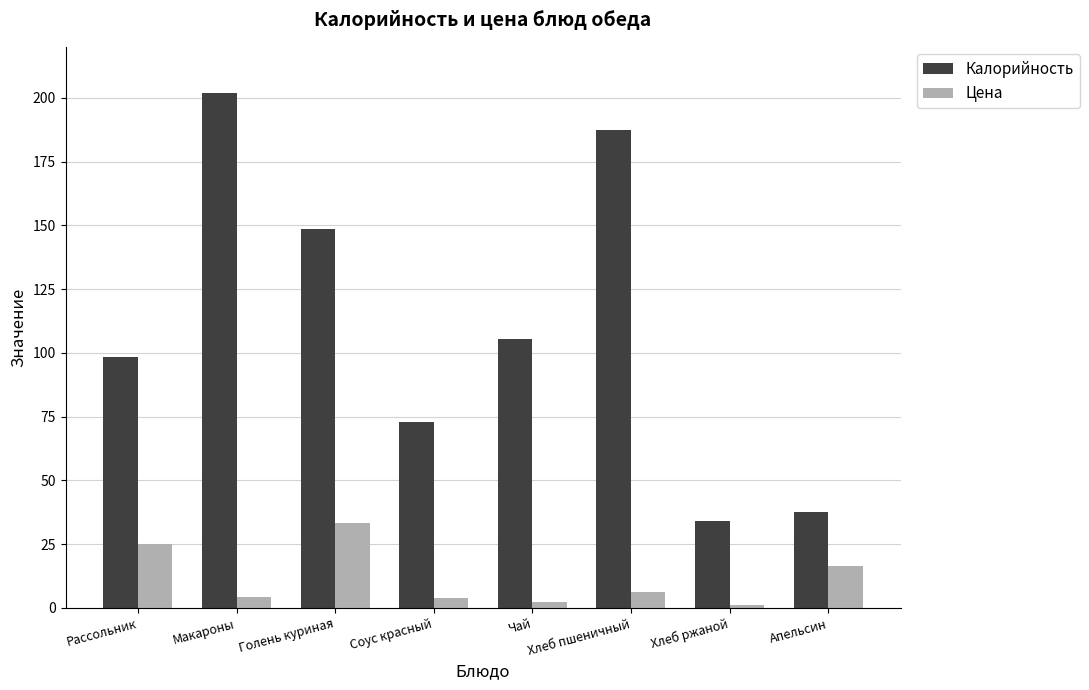

Does the chart contain stacked bars?

No